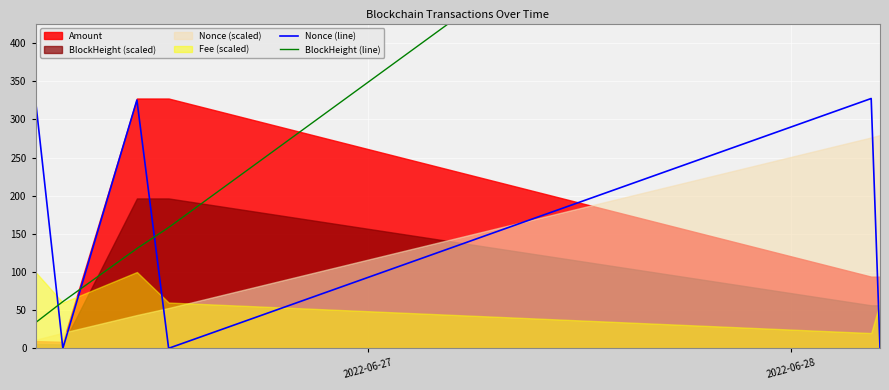

What is the average value of the Nonce (line) series?

163.0